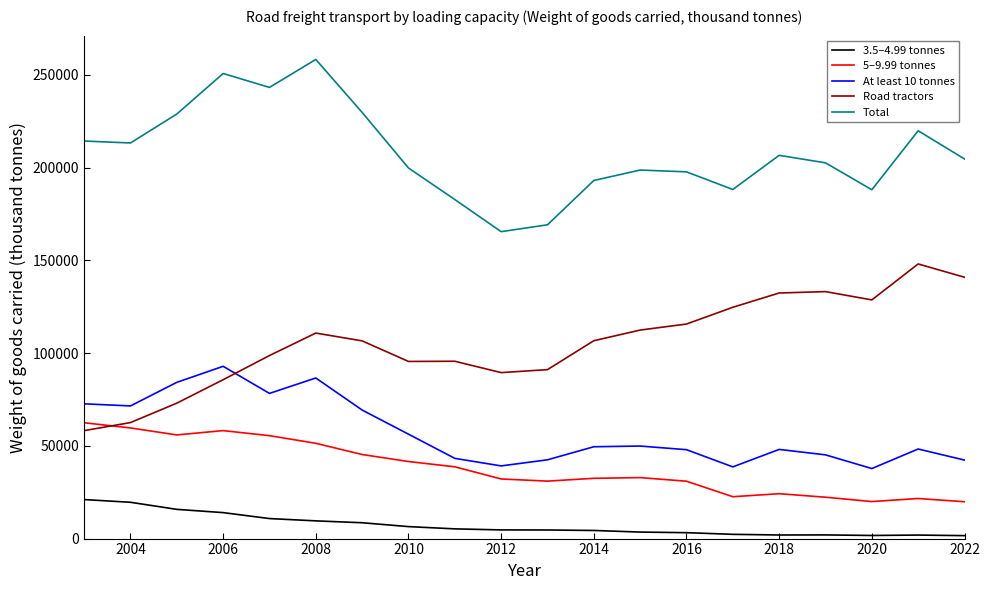

True or false: 5–9.99 tonnes and Total cross at least once.

False